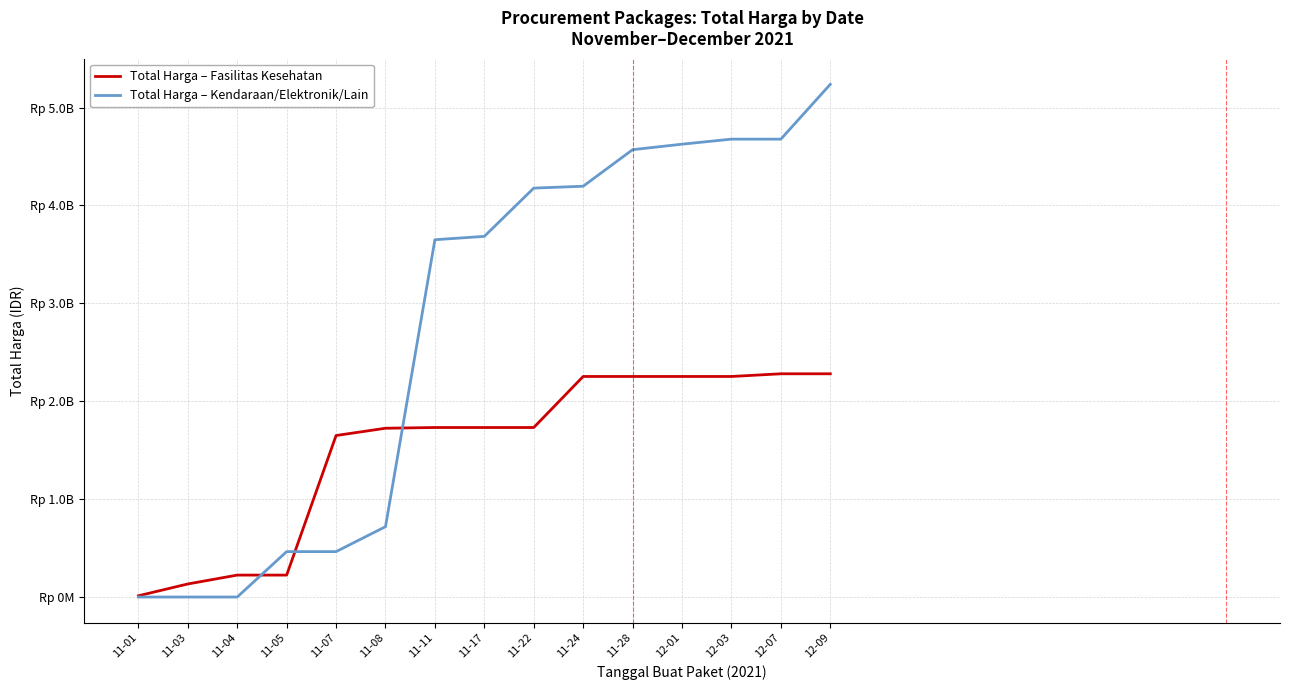

The Total Harga – Fasilitas Kesehatan series shows 2253225185 at 12-01. True or false?

True